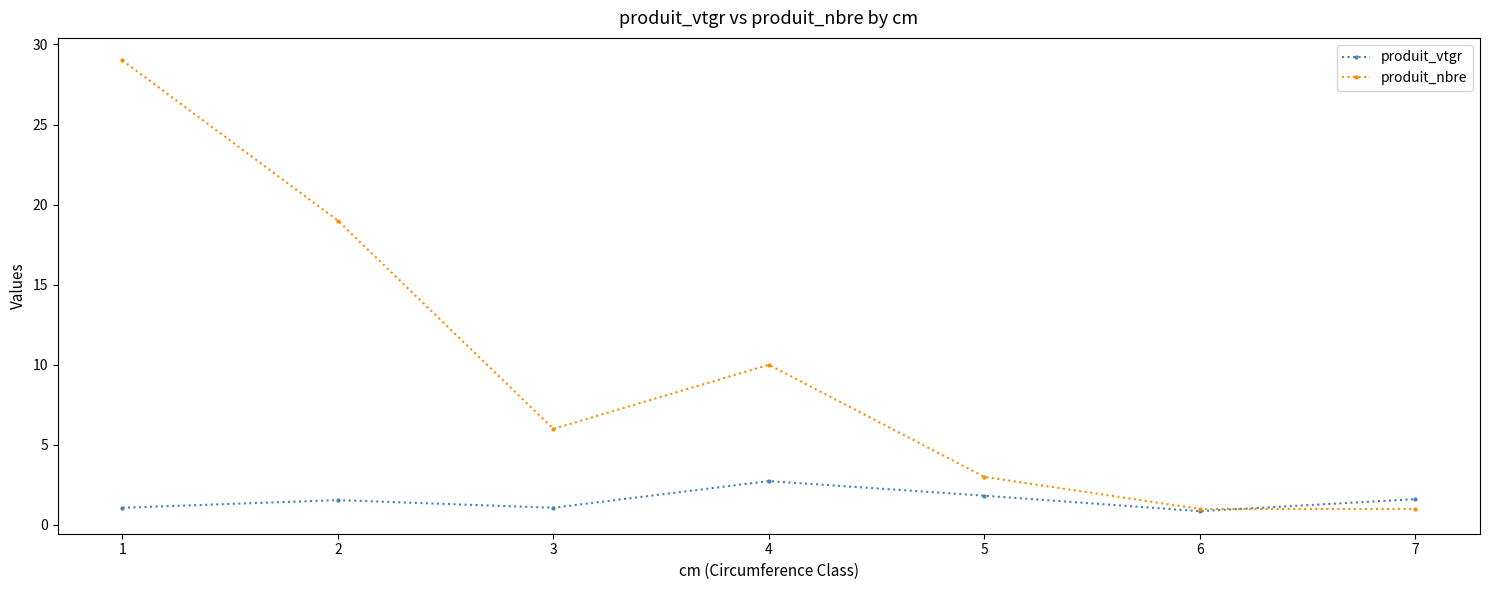

What value does the produit_vtgr series have at 6?

0.9